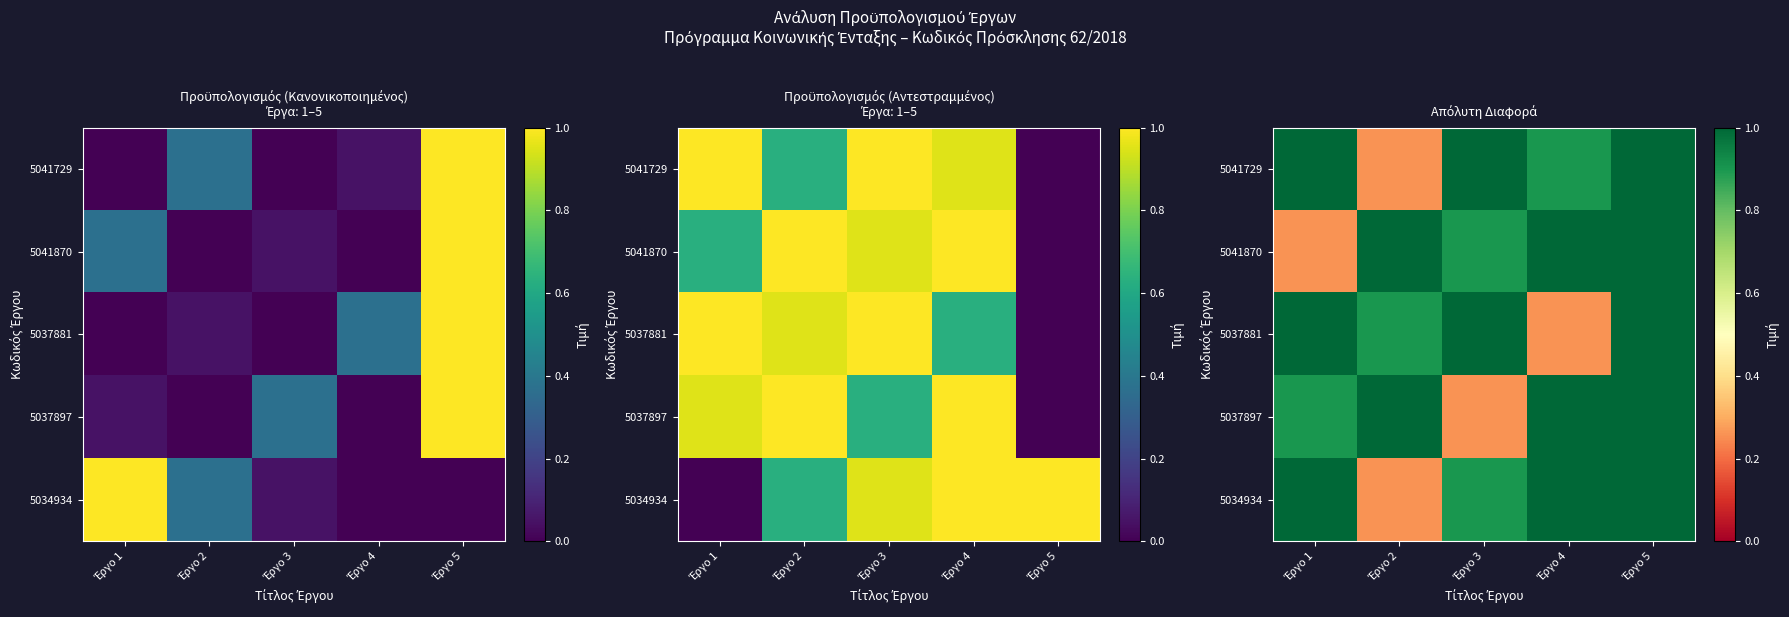

Which series has the largest range (max minus min)?

5041729